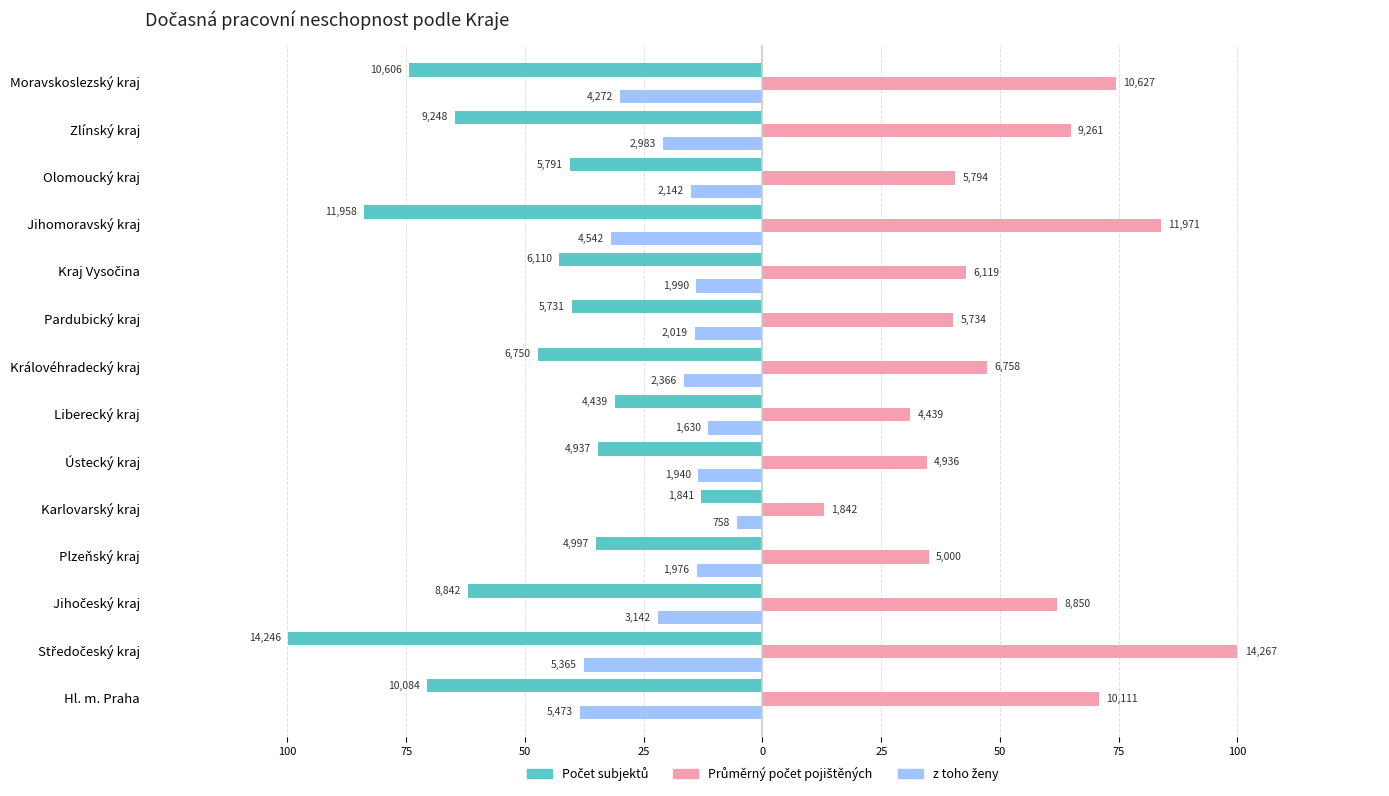

Reading left to right, what are all the values shown in this chart?

Počet subjektů: -70.7	-99.9	-62.0	-35.0	-12.9	-34.6	-31.1	-47.3	-40.2	-42.8	-83.8	-40.6	-64.8	-74.3
Průměrný počet pojištěných: 70.9	100.0	62.0	35.0	12.9	34.6	31.1	47.4	40.2	42.9	83.9	40.6	64.9	74.5
z toho ženy: -38.4	-37.6	-22.0	-13.9	-5.3	-13.6	-11.4	-16.6	-14.2	-13.9	-31.8	-15.0	-20.9	-29.9